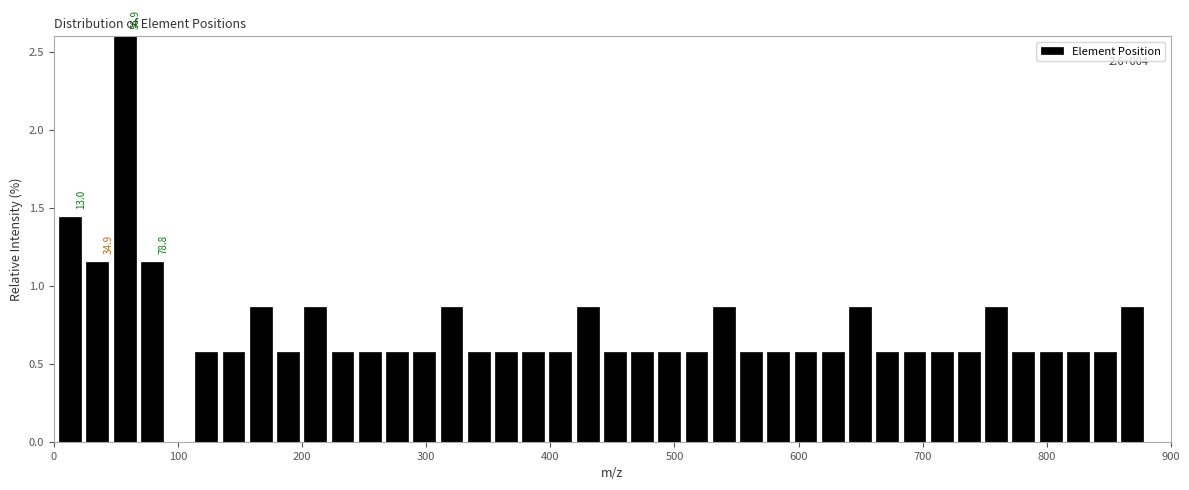

Around what value on the x-axis is the tallest bar? Give the approximate position of its centre, as read against the axis.

60